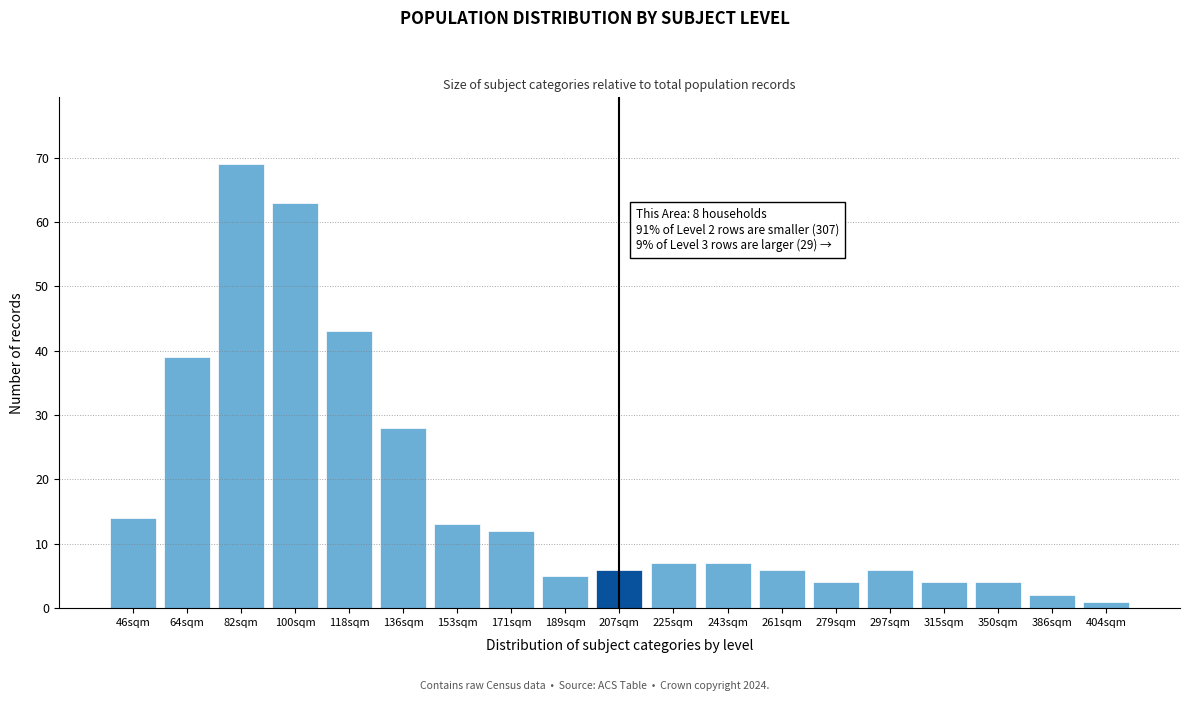

Reading left to right, list all the values displayed in this chart.

14	39	69	63	43	28	13	12	5	6	7	7	6	4	6	4	4	2	1